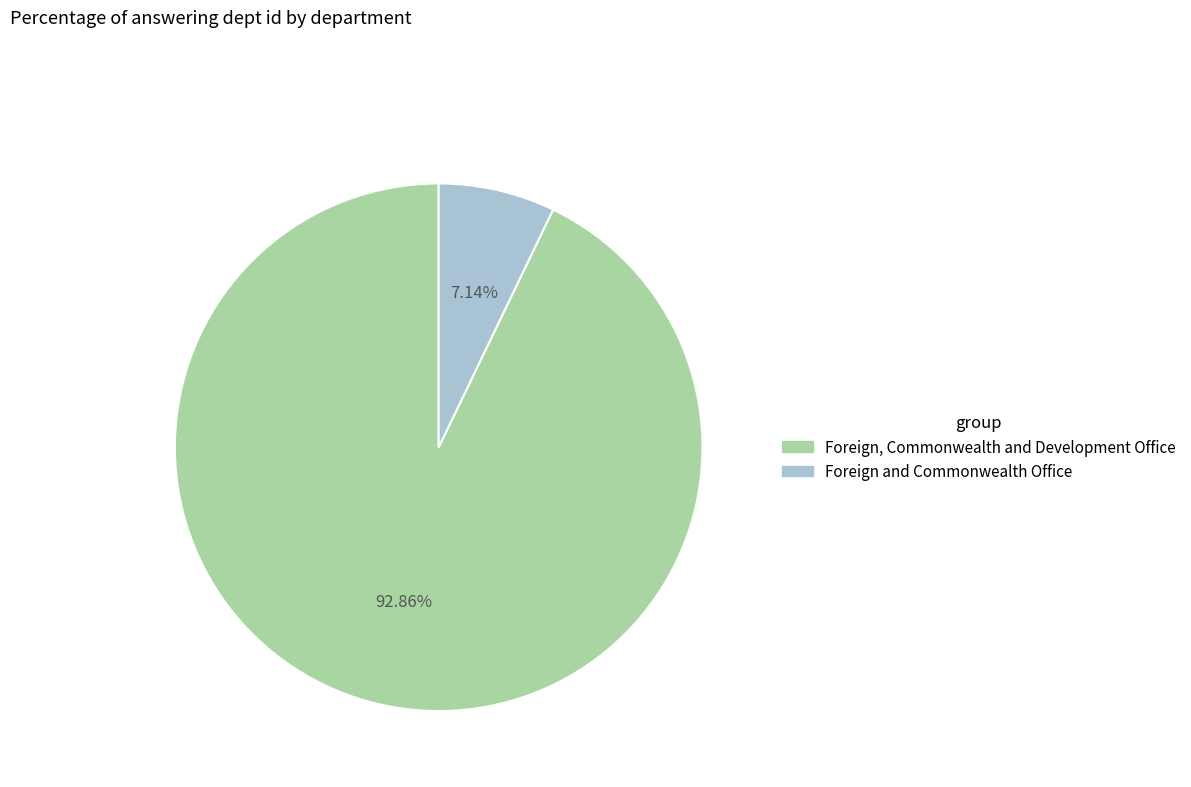

Between Foreign and Commonwealth Office and Foreign, Commonwealth and Development Office, which is larger?

Foreign, Commonwealth and Development Office